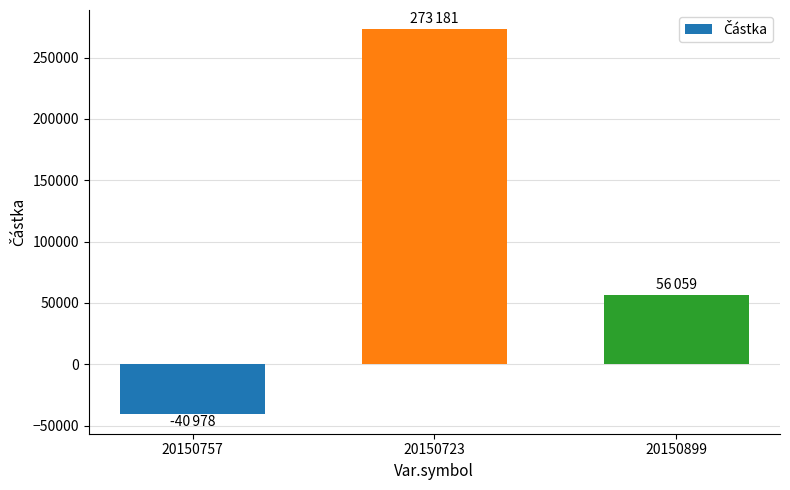

What is the average value?

96087.4